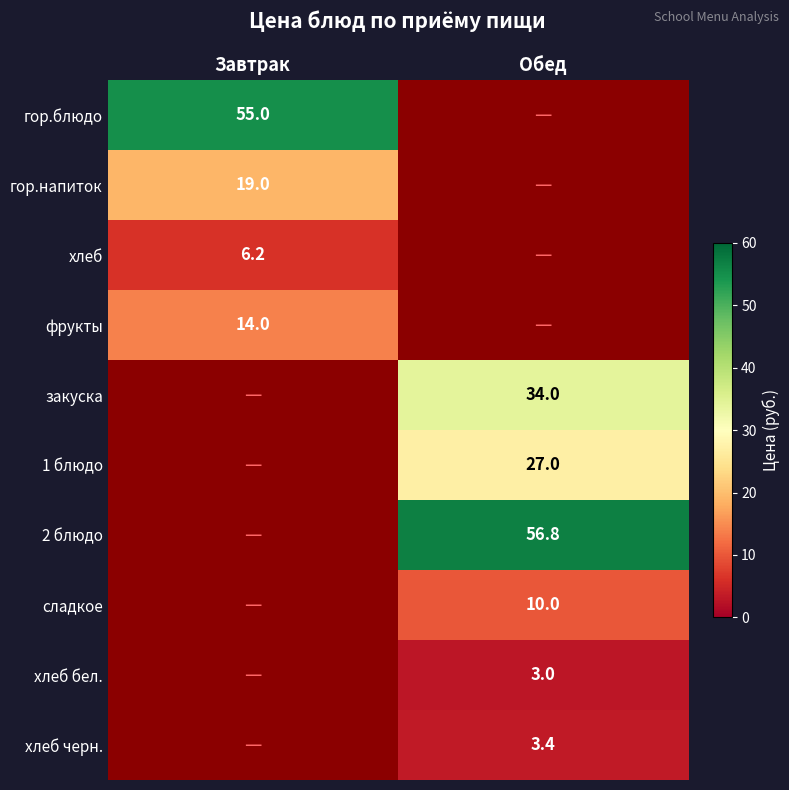

Is it true that 2 блюдо equals 56.8 at Обед?

True